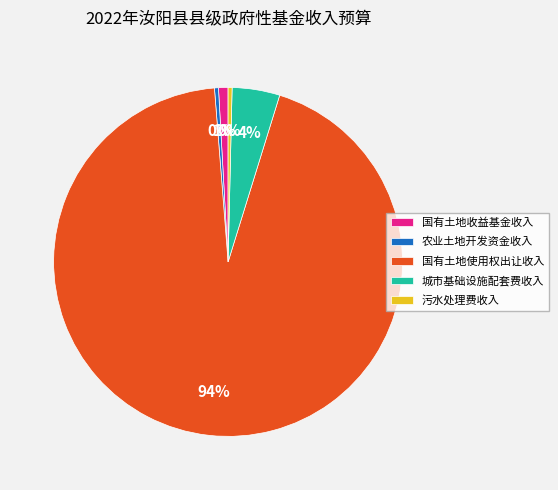

To the nearest percent, what is the average slice percentage?

20%